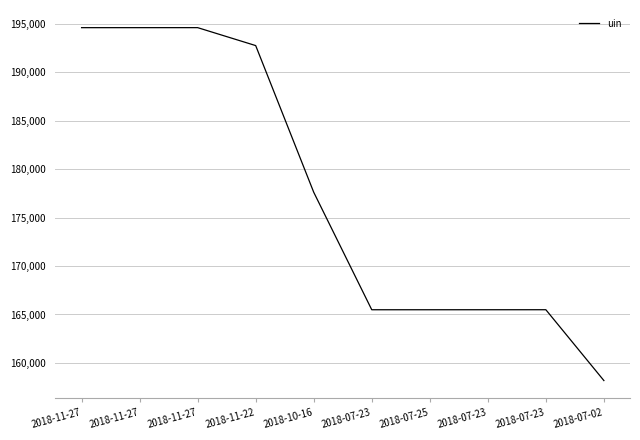

What is the change in value from 2018-11-22 to 2018-07-02?

-34573